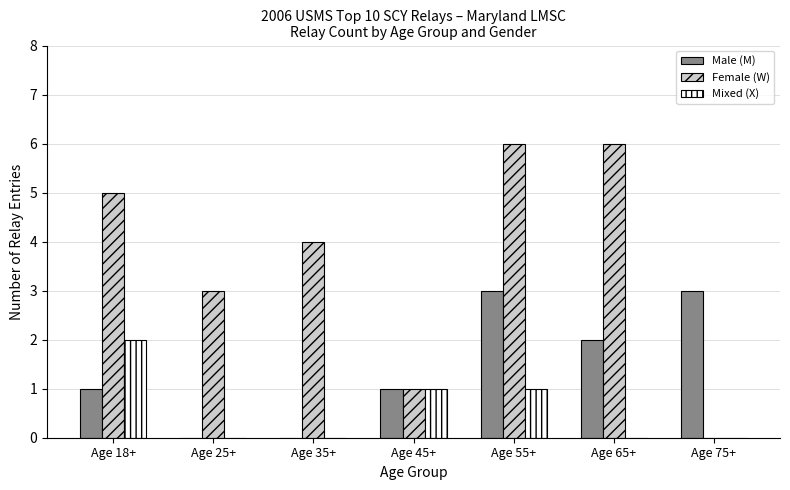

At which category is the sum across all series the highest?

Age 55+